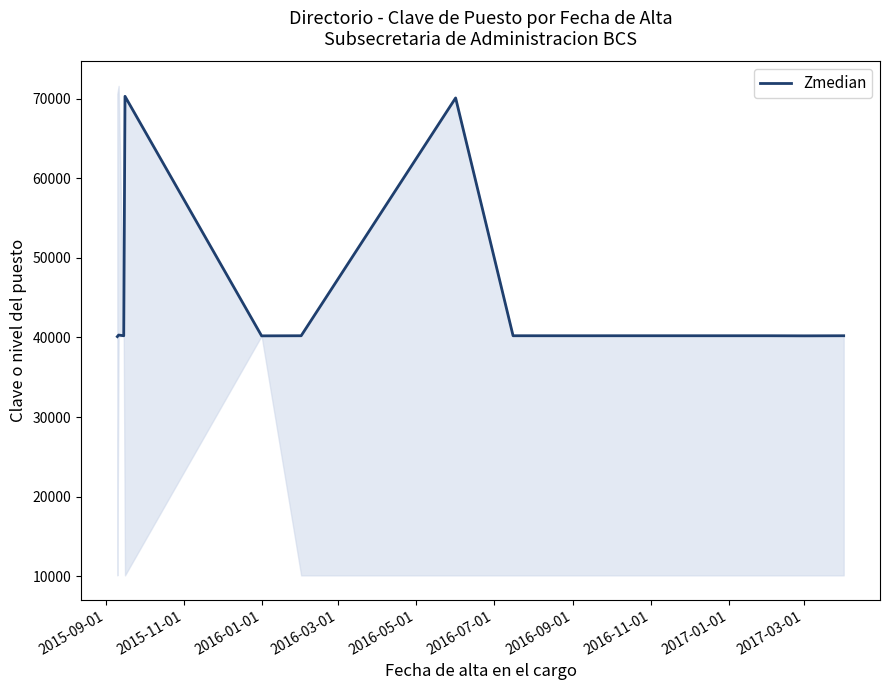

What is the highest value of the Zmedian series?

70304